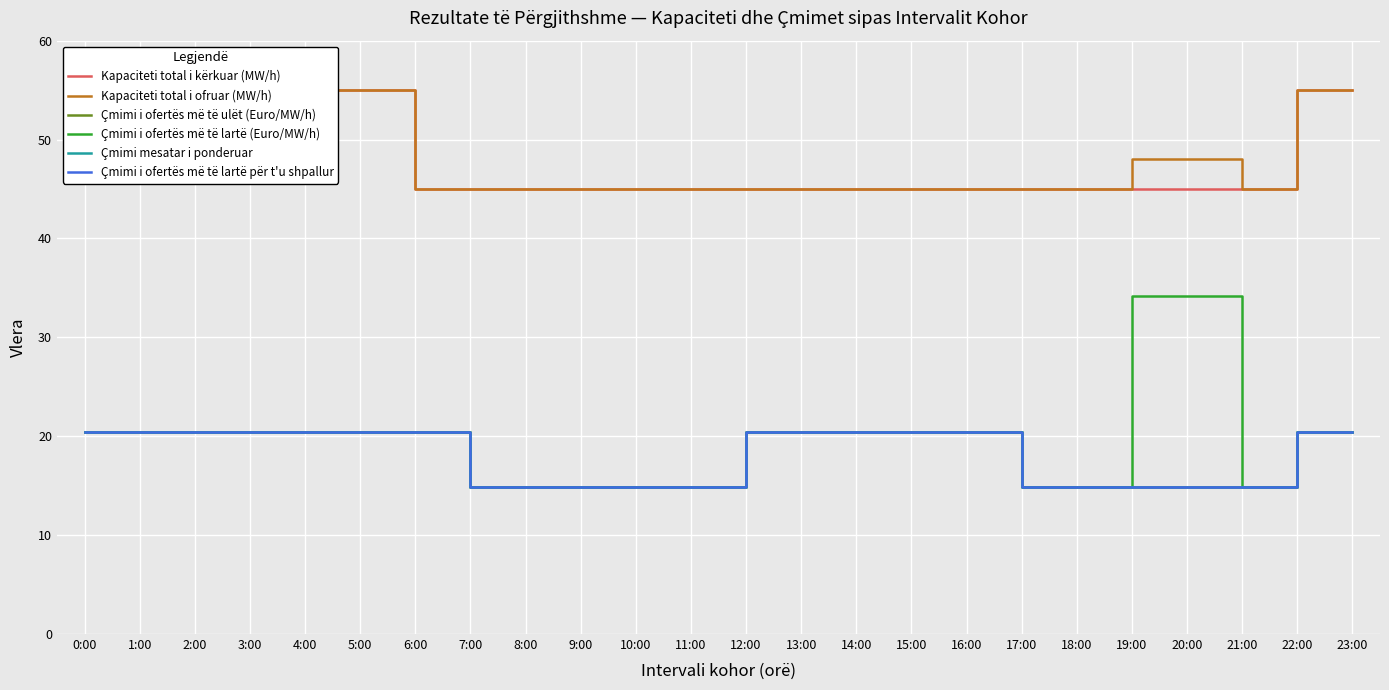

What is the difference between the highest and lowest values at 19:00?

33.1